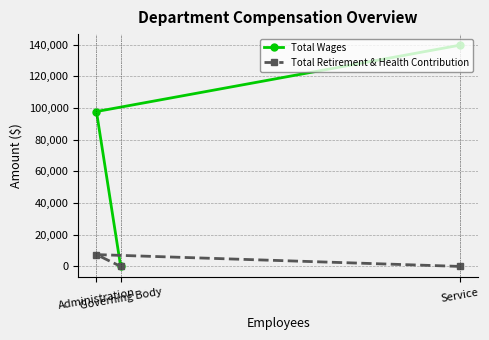

Reading left to right, what are all the values shown in this chart?

Total Wages: Administration=97783	Governing Body=0	Service=139687
Total Retirement & Health Contribution: Administration=7467	Governing Body=0	Service=0